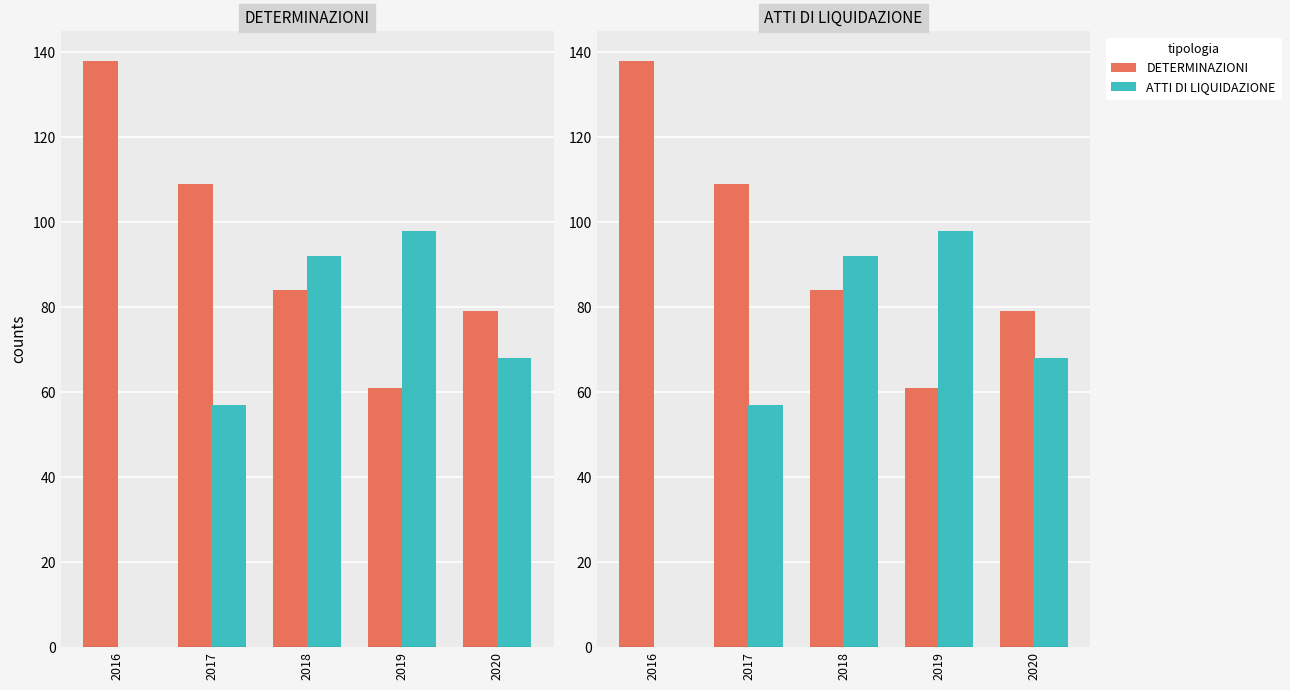

Which series has the widest spread of values?

ATTI DI LIQUIDAZIONE